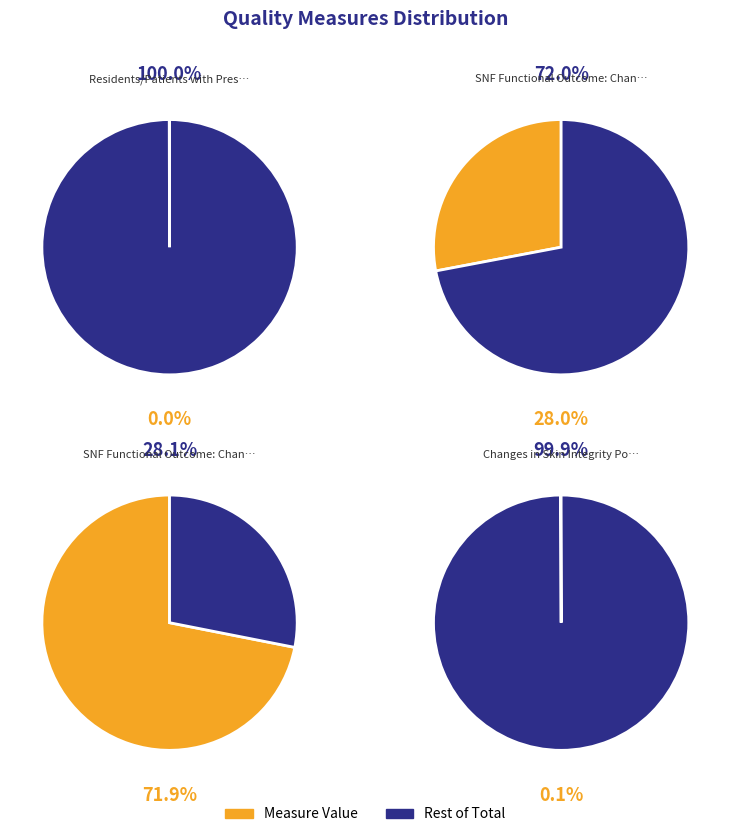

Does SNF Functional Outcome: Change Mobility account for over 50% of the chart?

No